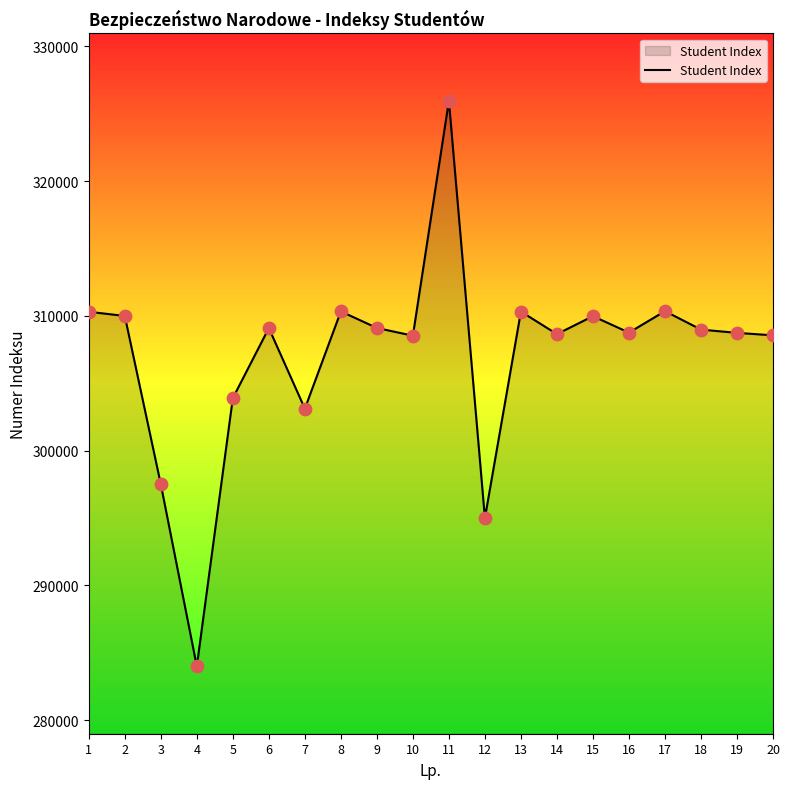

What is the ratio of the value at 14 to the value at 9?

1.0